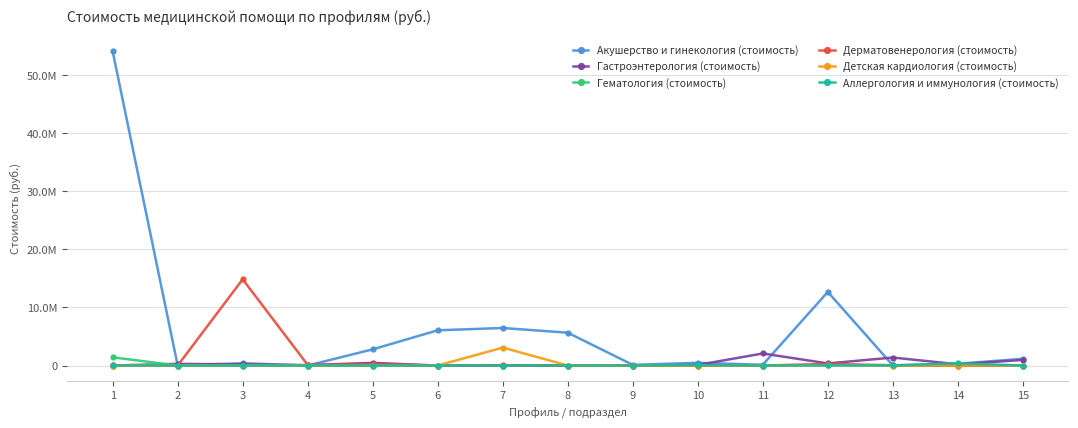

Where do Детская кардиология (стоимость) and Аллергология и иммунология (стоимость) first cross each other?

12 and 13